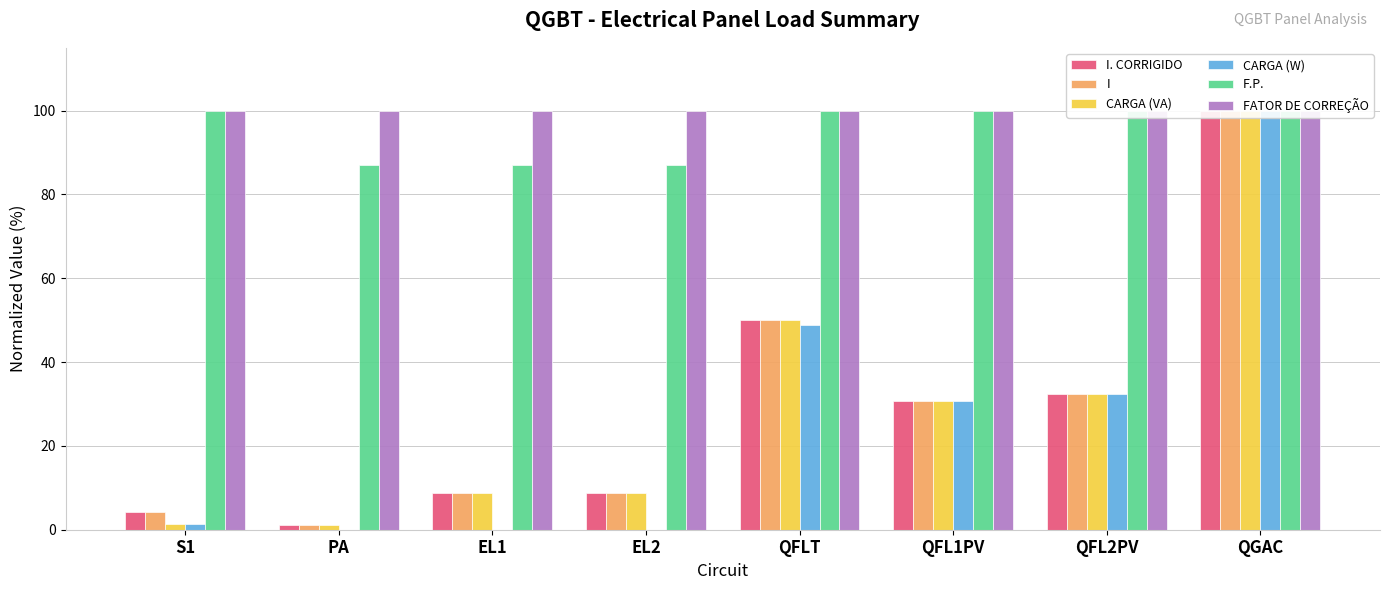

Is the value of F.P. at EL1 greater than the value of CARGA (VA) at QFLT?

Yes